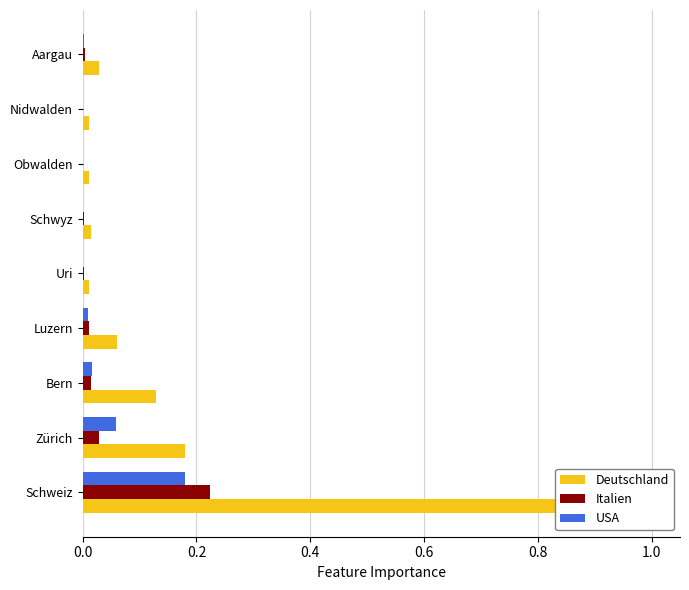

What is the highest value of the Italien series?

0.2